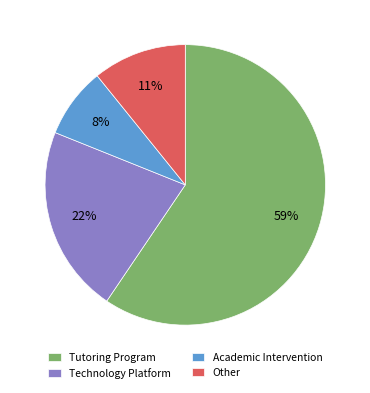

To the nearest percent, what portion does Other represent?

11%